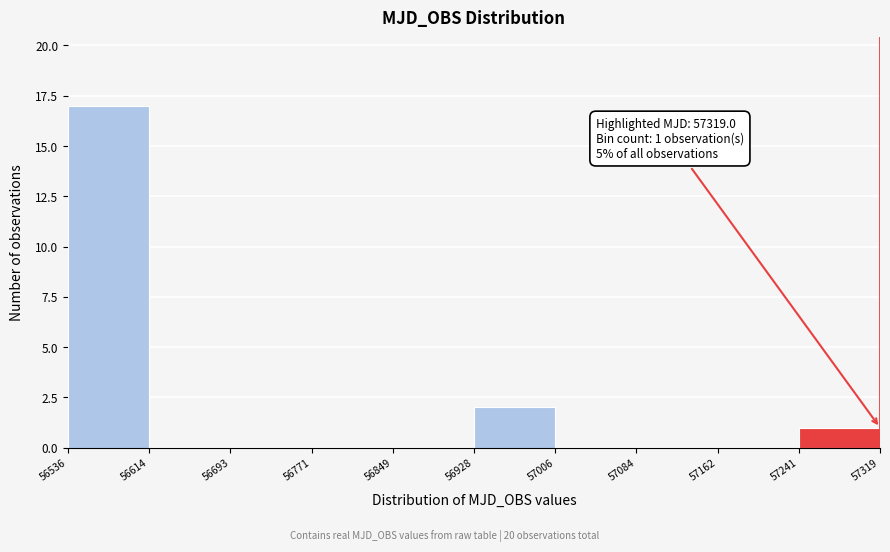

Over which range of the x-axis is the bar tallest?

56536 to 56614